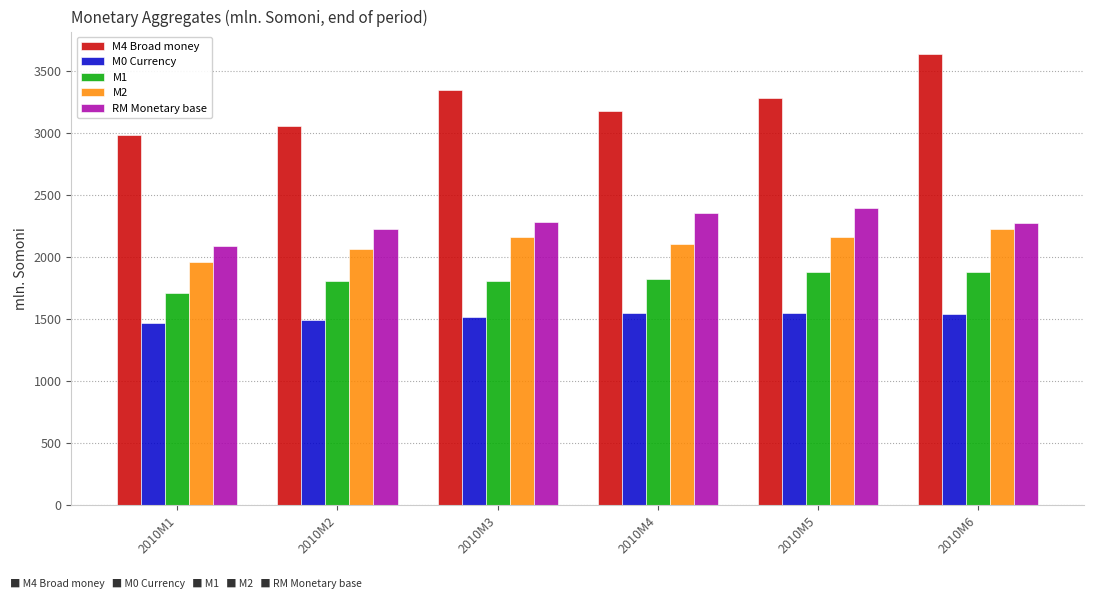

What value does the M0 Currency series have at 2010M4?

1546.5